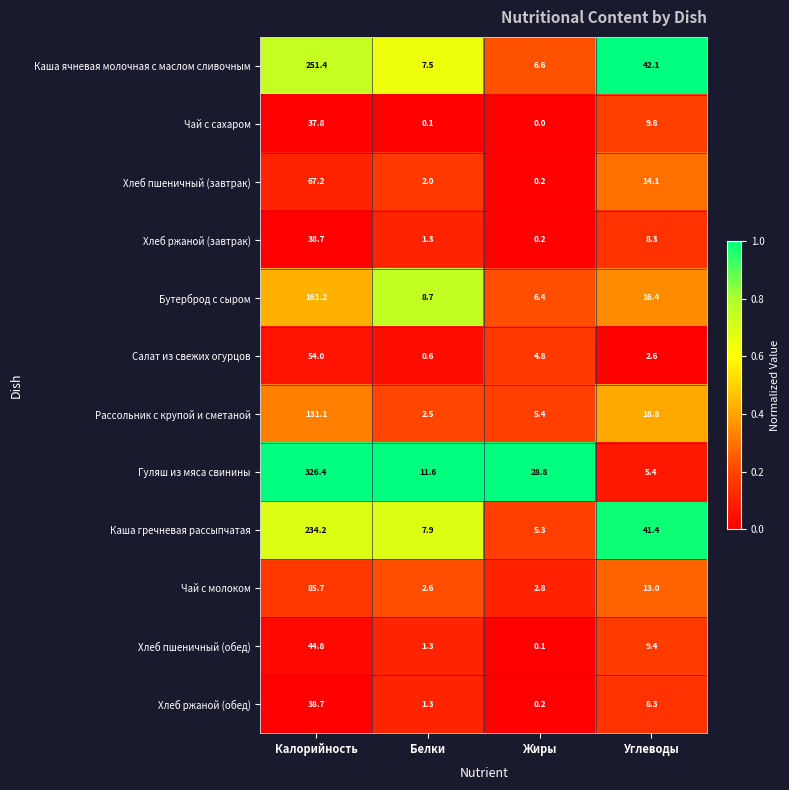

The value of Хлеб пшеничный (обед) at Жиры is 0.1. True or false?

True